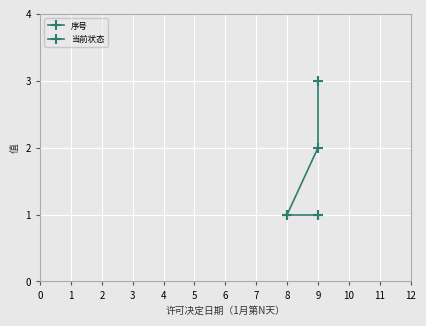

How many data points in 序号 are less than 2?

1